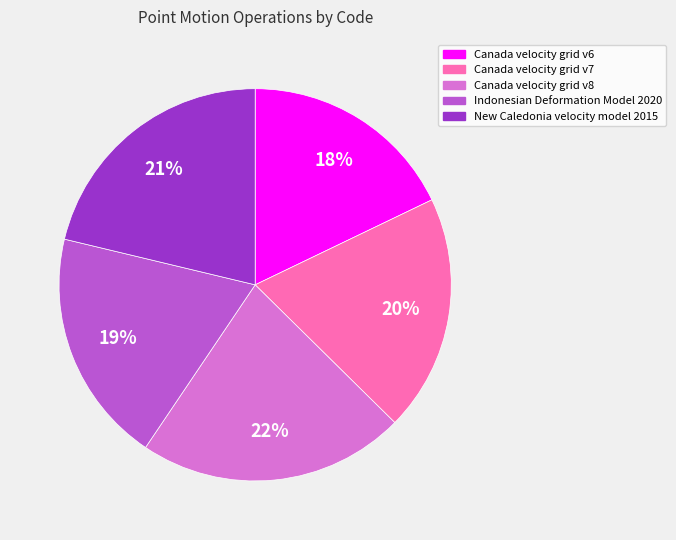

Between Canada velocity grid v8 and Canada velocity grid v6, which is larger?

Canada velocity grid v8